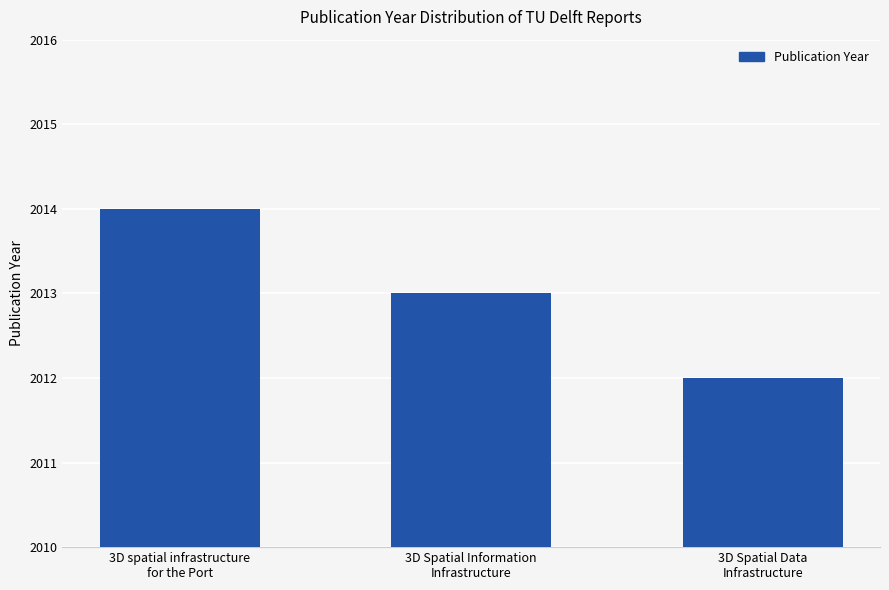

What is the average value?

2013